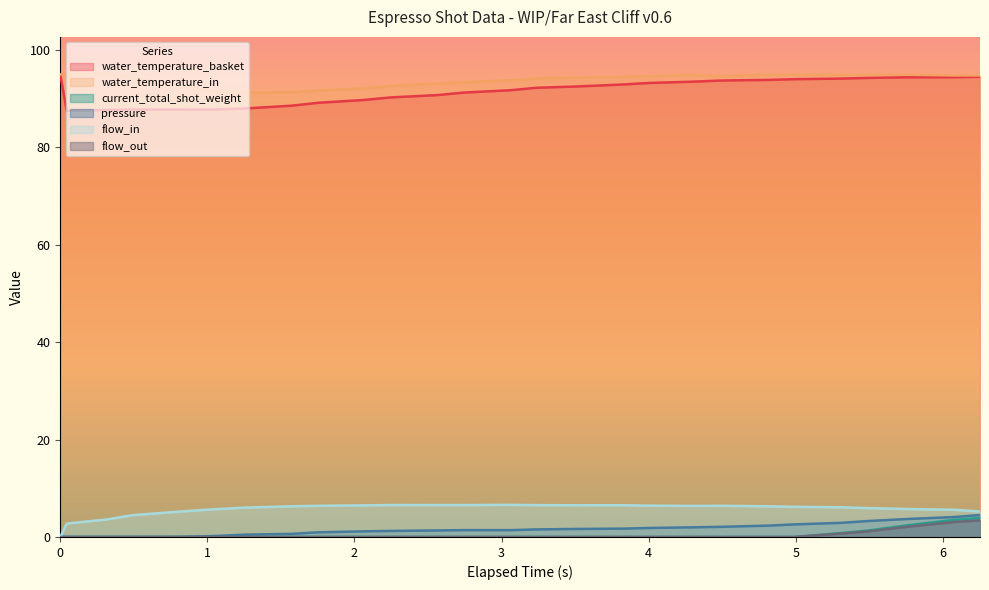

What is the highest value of the flow_out series?

3.4